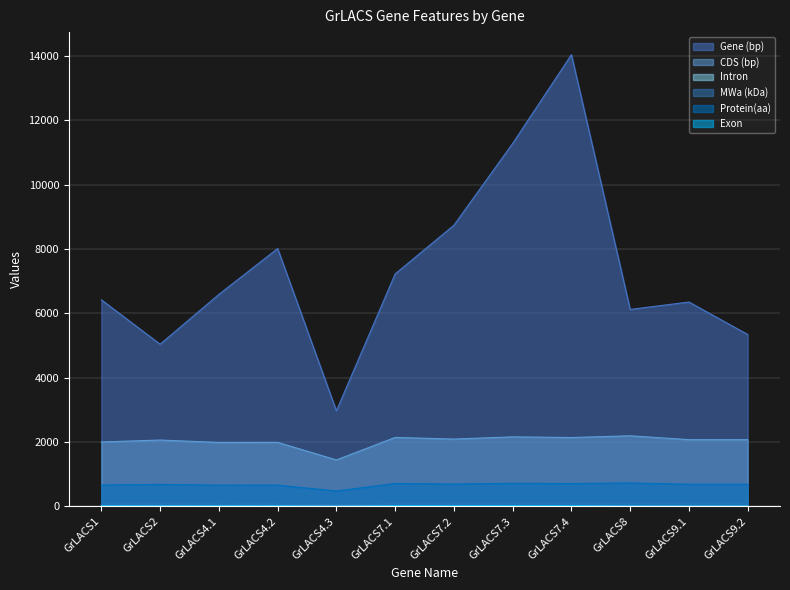

True or false: Gene (bp) and Intron intersect in this chart.

False